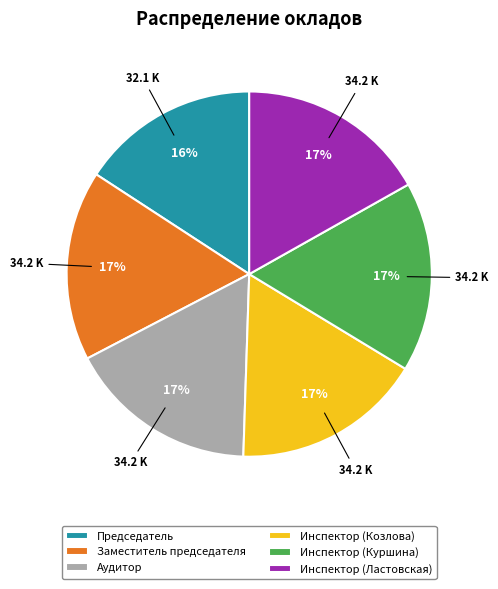

How many slices are in this pie chart?

6